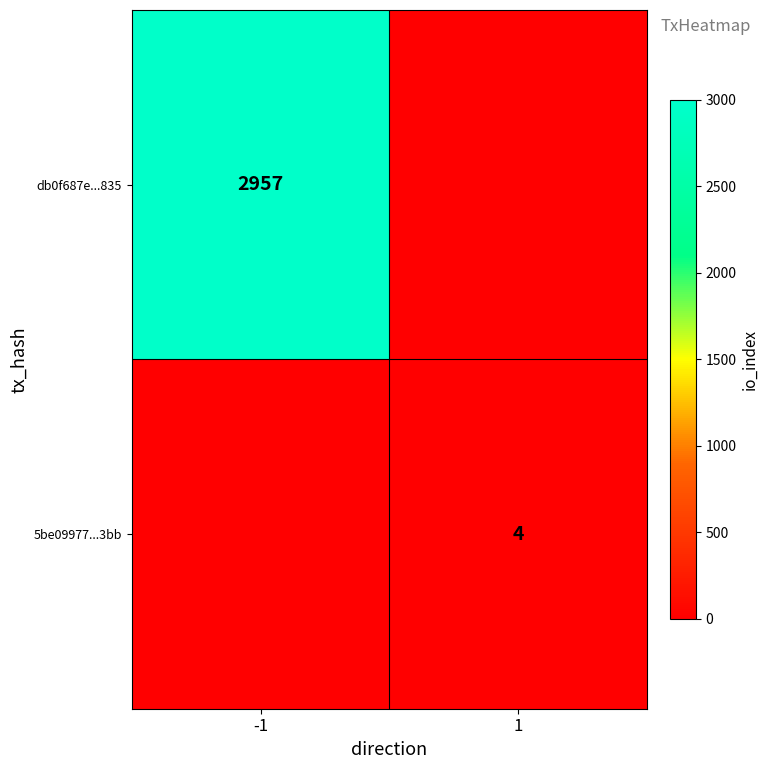

The value of db0f687e...835 at -1 is 2957. True or false?

True